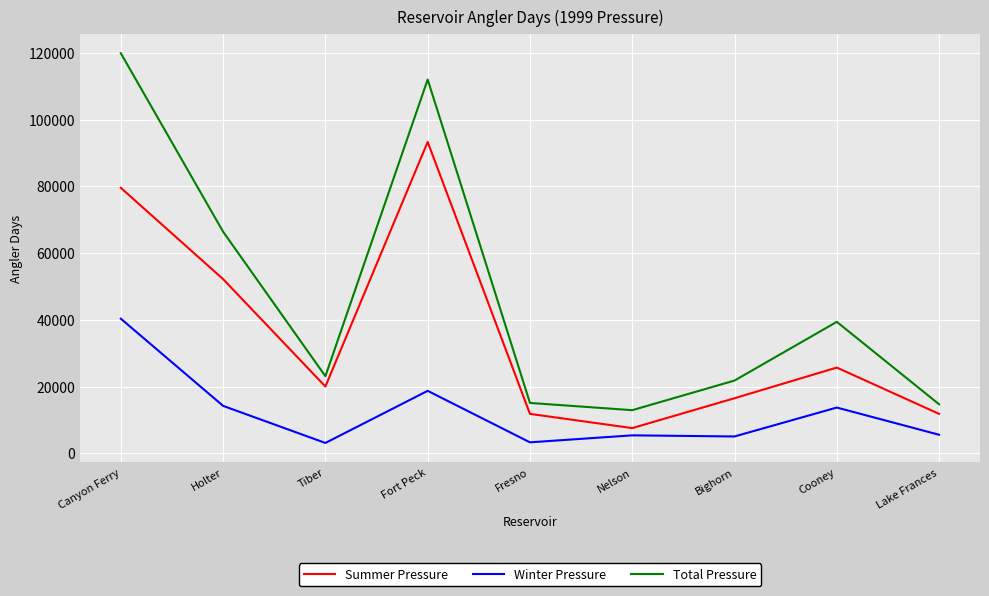

At which category is the sum across all series the highest?

Canyon Ferry